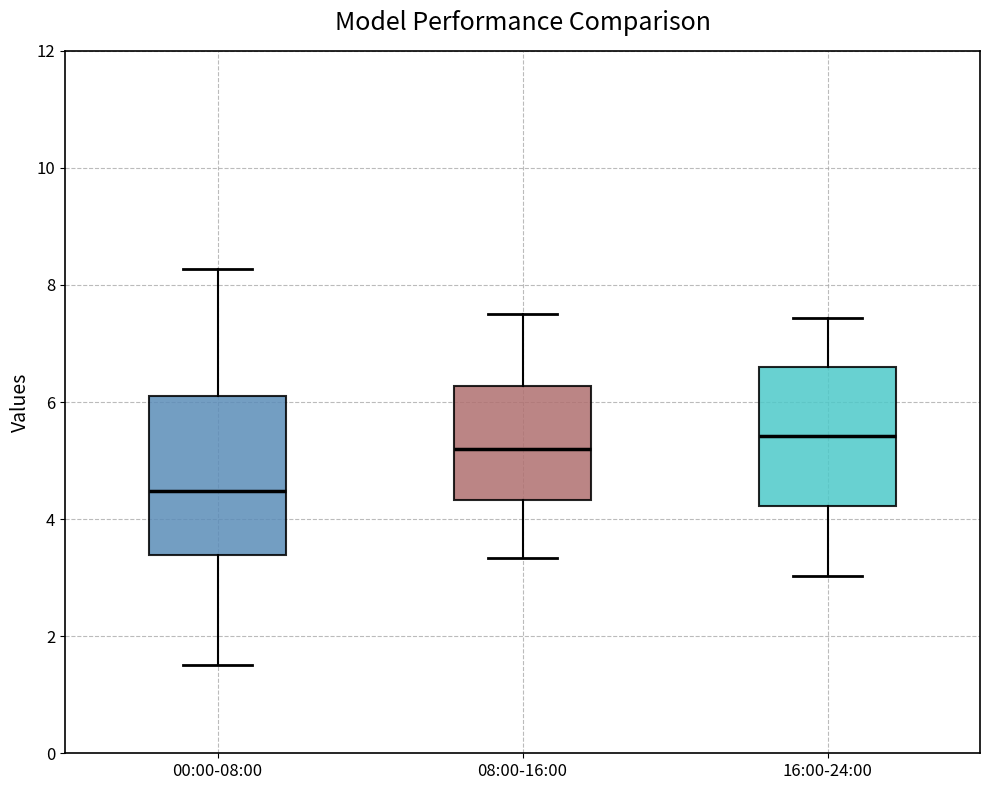

Reading left to right, transcribe this box plot: for each box, give where its median line is, the range the box spans, and where its two whiskers end, as read against the y-axis. The values are not printed on the chart, so give them approximately, as read against the axis.

00:00-08:00: median 4.4, box 3.4 to 6.0, whiskers 1.6 to 8.2
08:00-16:00: median 5.2, box 4.4 to 6.2, whiskers 3.4 to 7.6
16:00-24:00: median 5.4, box 4.2 to 6.6, whiskers 3.0 to 7.4